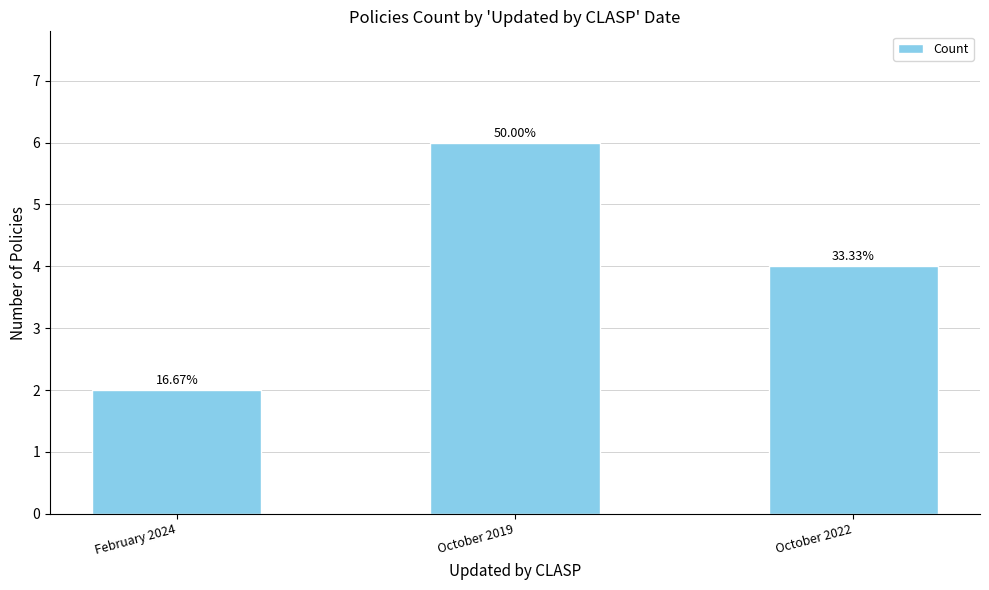

What is the average value?

4